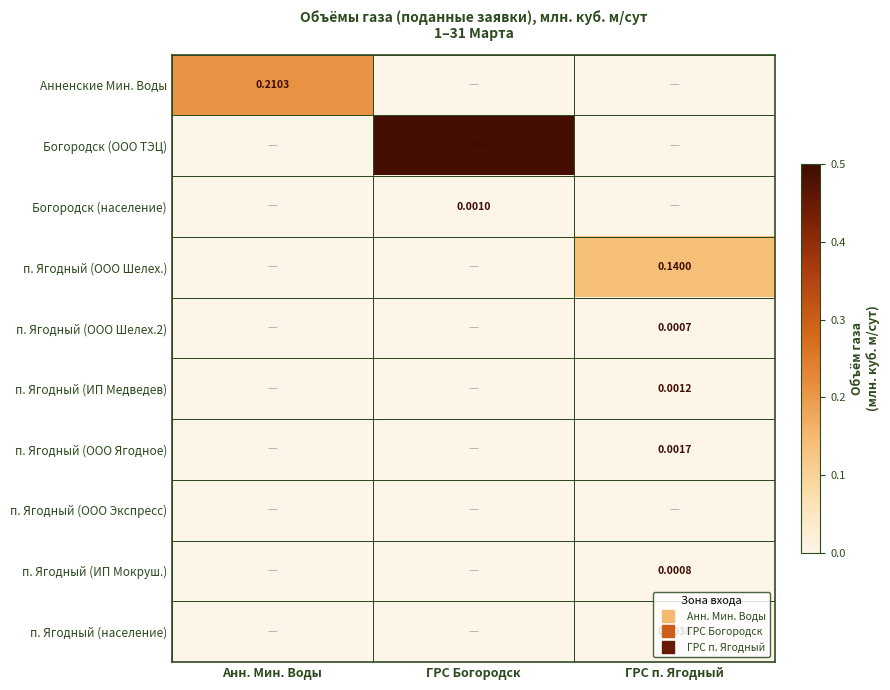

Which has a higher value, Анн. Мин. Воды or ГРС п. Ягодный?

Анн. Мин. Воды